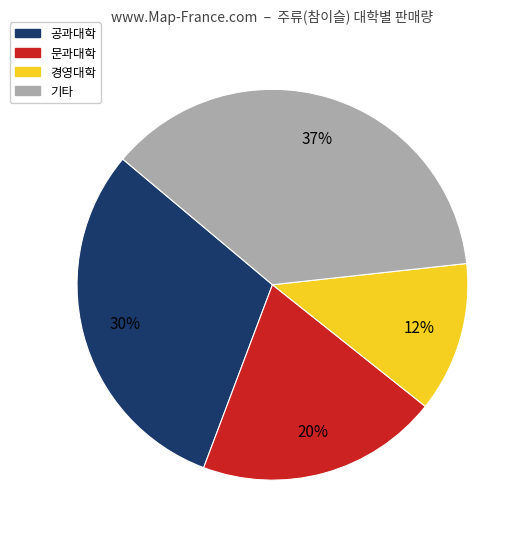

To the nearest percent, what is the average slice percentage?

25%